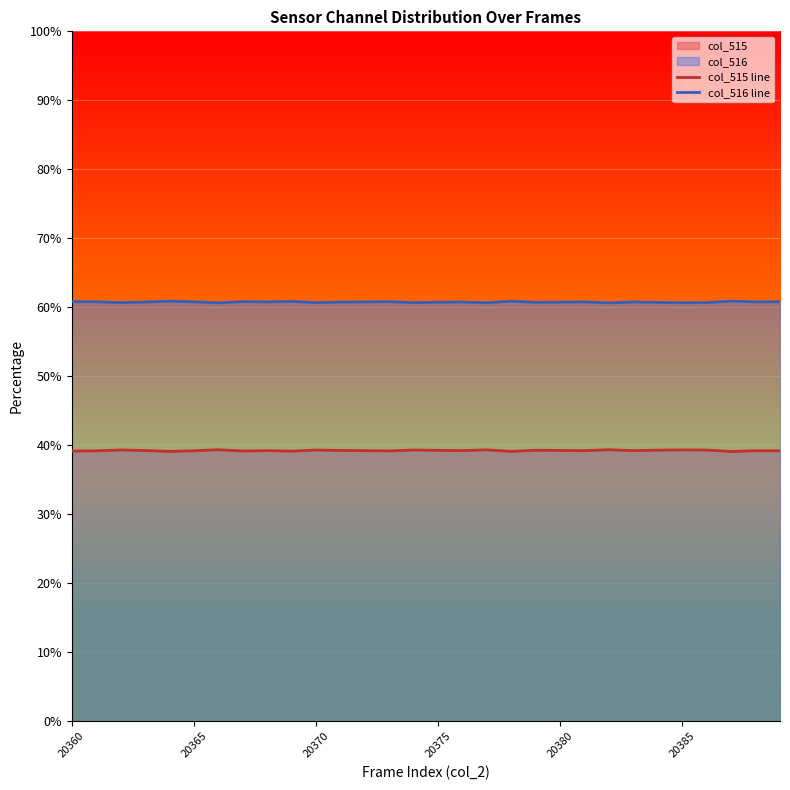

Reading left to right, list all the values displayed in this chart.

col_515 line: 39.2	39.2	39.3	39.2	39.1	39.2	39.4	39.2	39.2	39.1	39.3	39.2	39.2	39.2	39.3	39.3	39.2	39.3	39.1	39.3	39.3	39.2	39.4	39.2	39.3	39.3	39.3	39.1	39.2	39.2
col_516 line: 60.8	60.8	60.7	60.8	60.9	60.8	60.6	60.8	60.8	60.9	60.7	60.8	60.8	60.8	60.7	60.7	60.8	60.7	60.9	60.7	60.7	60.8	60.6	60.8	60.7	60.7	60.7	60.9	60.8	60.8